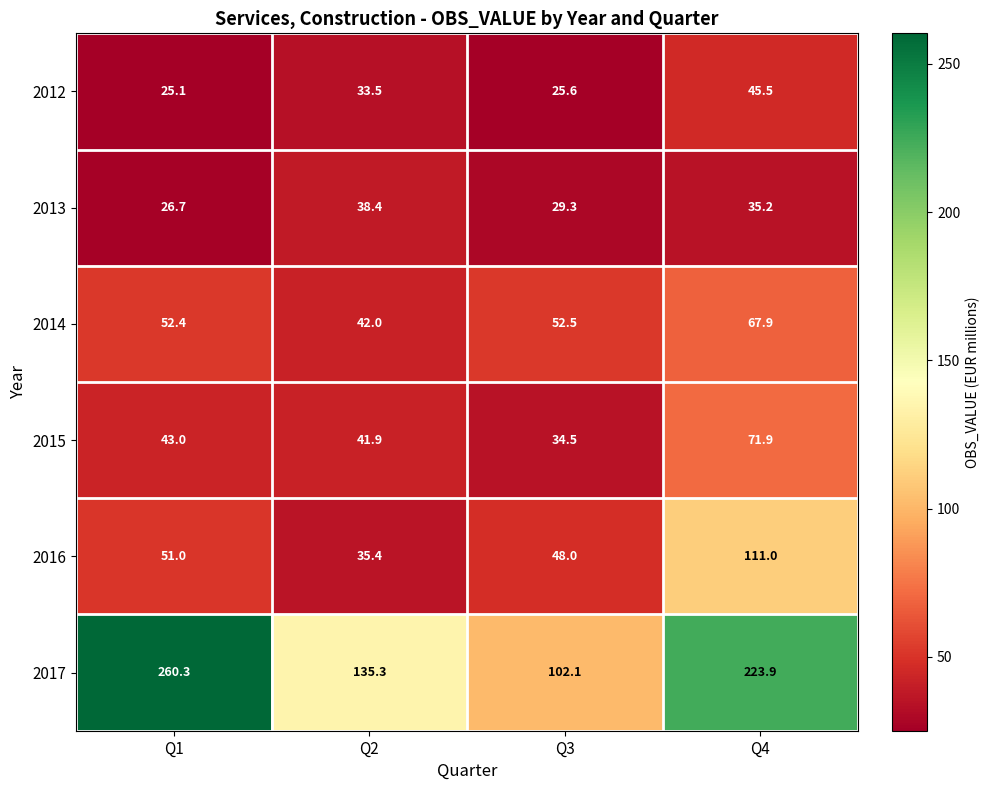

True or false: 2012 has a value of 38.8 at Q3.

False